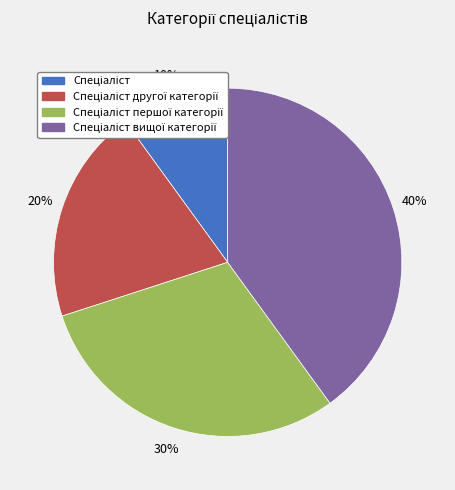

To the nearest percent, what is the difference between the largest and smallest slice percentages?

30%